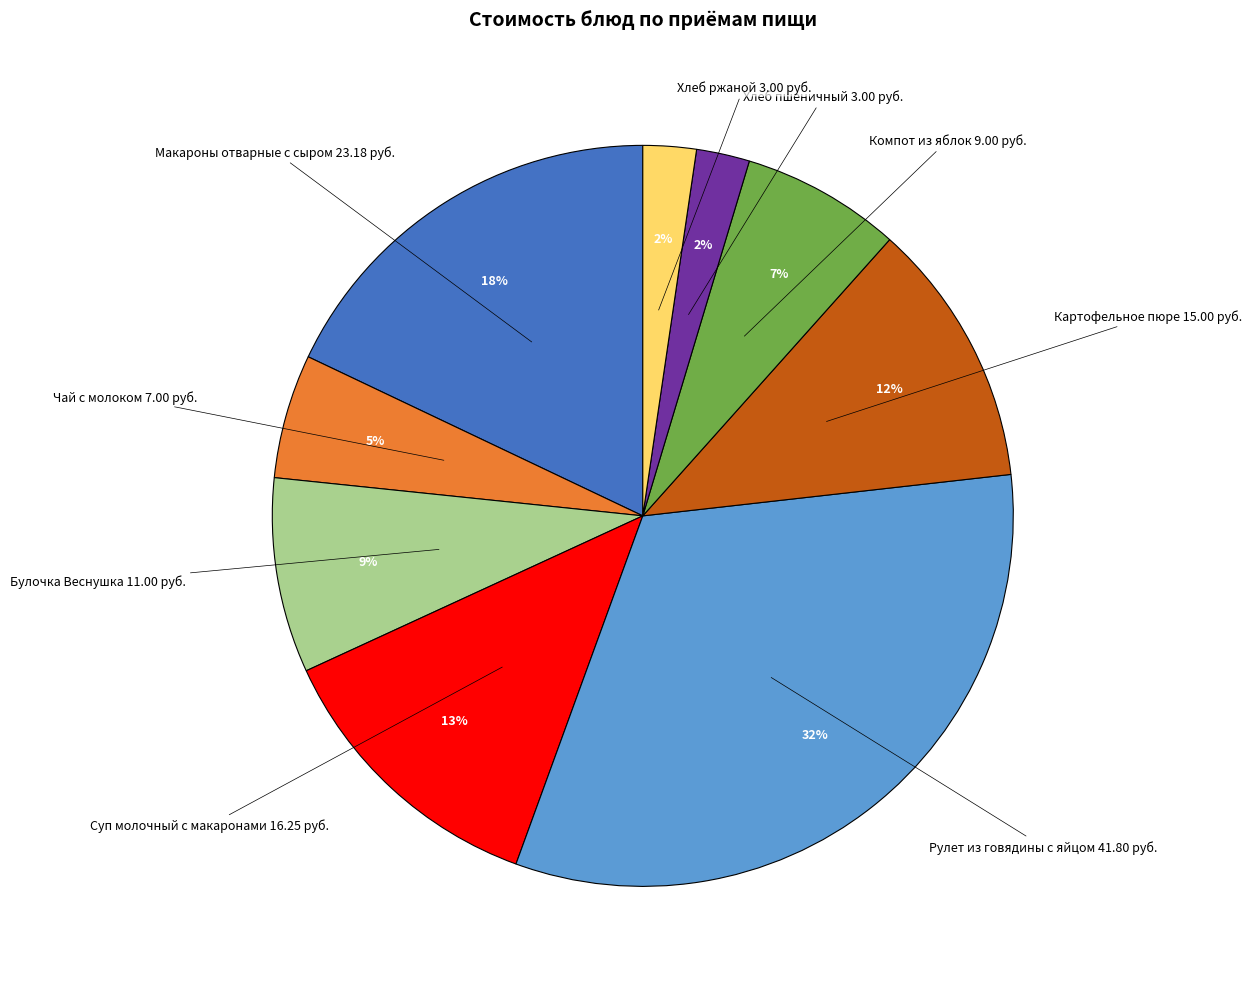

What is the largest slice in the pie chart?

Рулет из говядины с яйцом